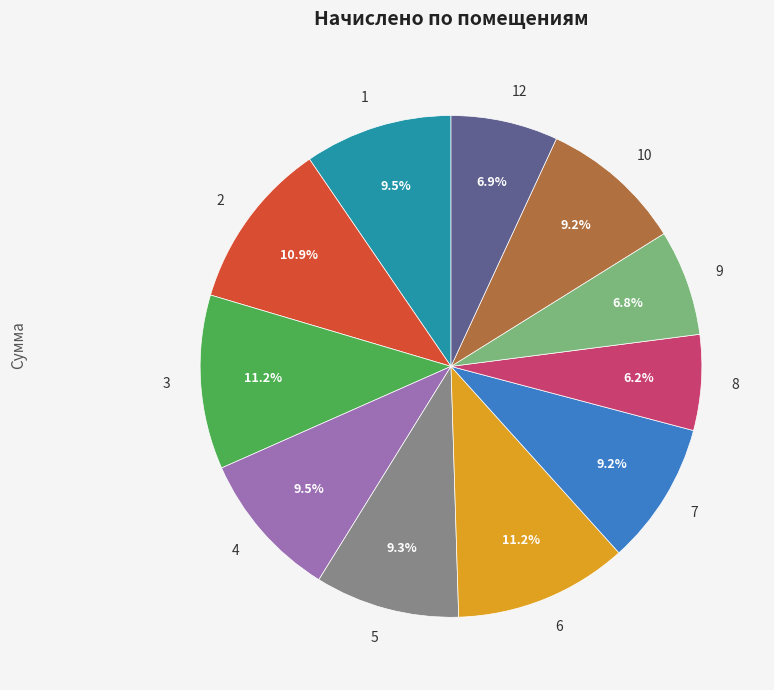

Which slice is the smallest?

8